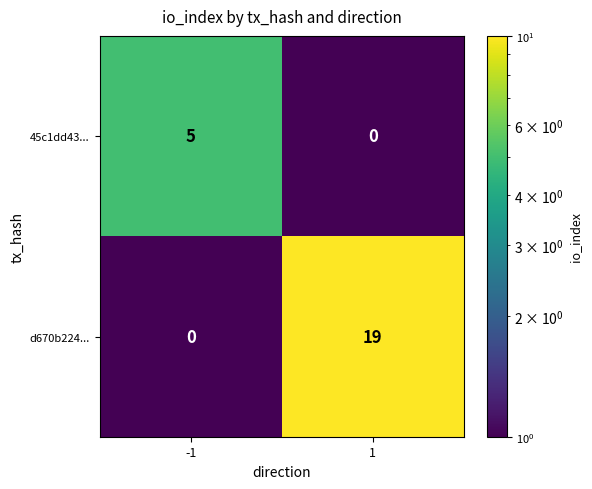

List the series in order of their peak value, lowest first.

45c1dd43..., d670b224...